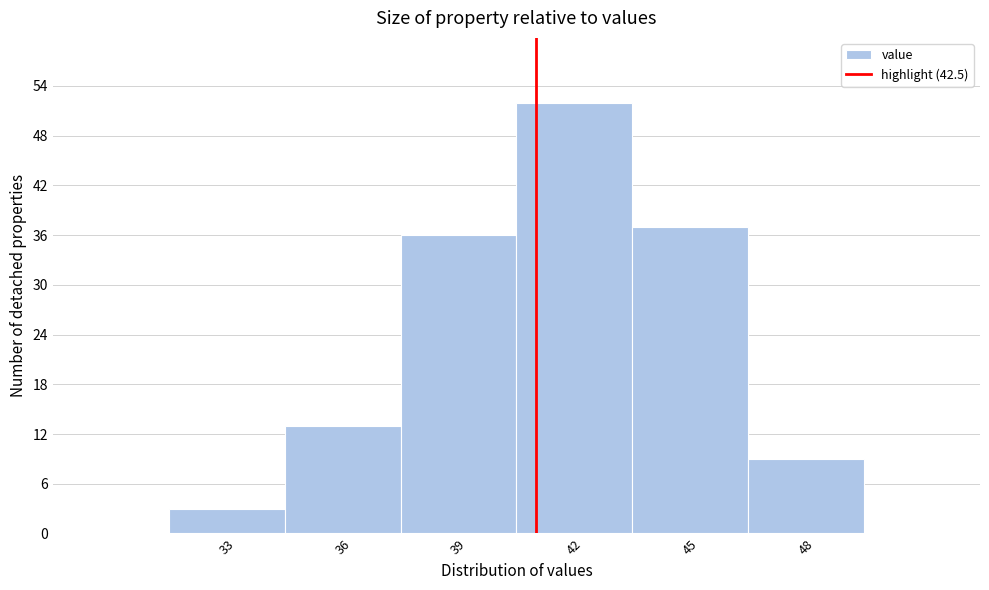

Reading left to right, what are all the values shown in this chart?

3	13	36	52	37	9